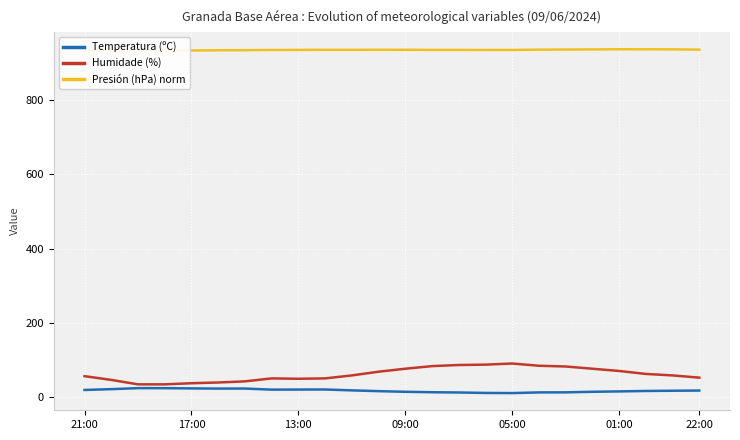

How many interior local peaks does the Temperatura (ºC) series have?

3